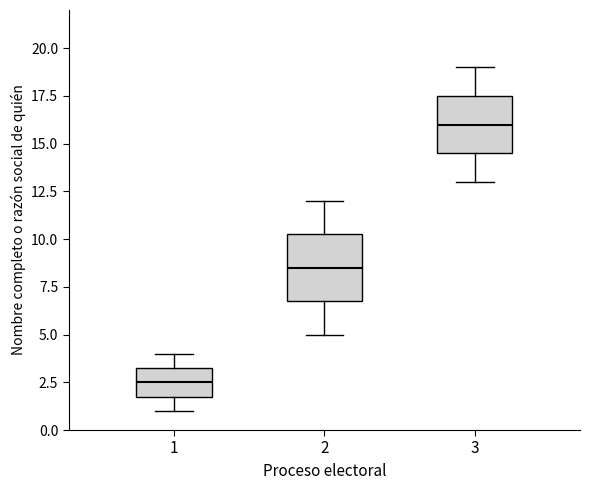

Where is the upper edge of the box at x = 3 on the y-axis? The values are not printed on the chart, so give them approximately, as read against the axis.

17.5